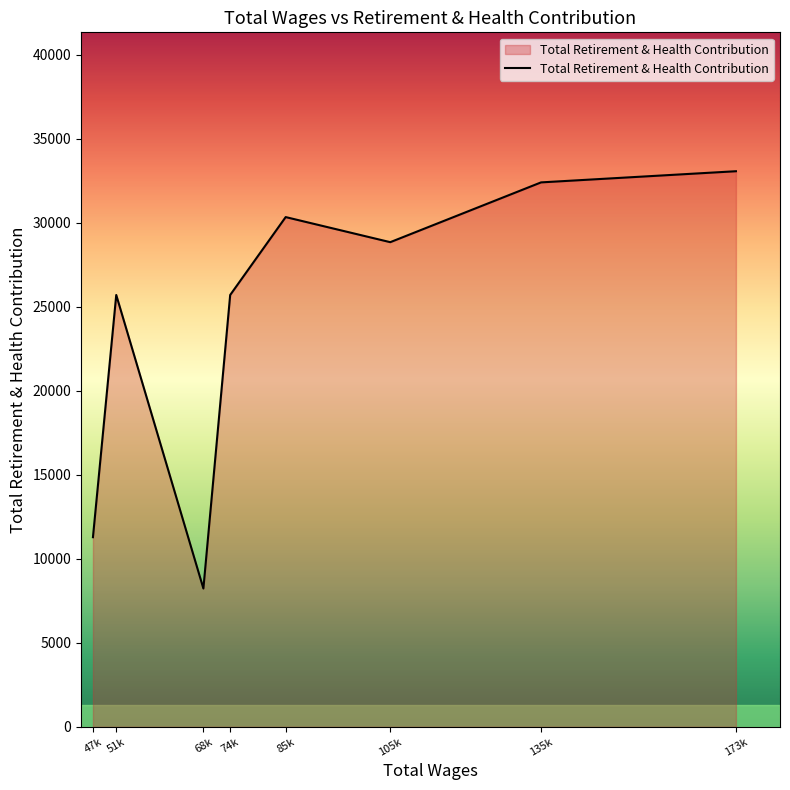

Where is the first local minimum?

68k